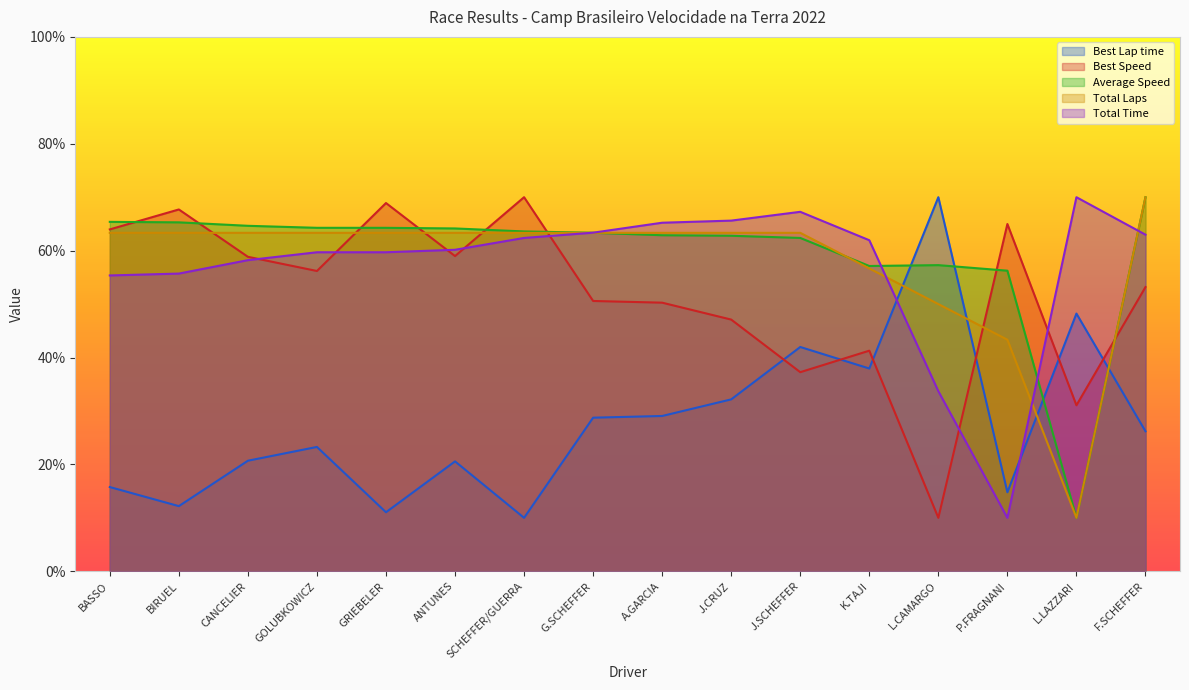

Rank the categories by Average Speed value from highest to lowest.

F.SCHEFFER, BASSO, BIRUEL, CANCELIER, GOLUBKOWICZ, GRIEBELER, ANTUNES, SCHEFFER/GUERRA, G.SCHEFFER, A.GARCIA, J.CRUZ, J.SCHEFFER, L.CAMARGO, K.TAJI, P.FRAGNANI, L.LAZZARI